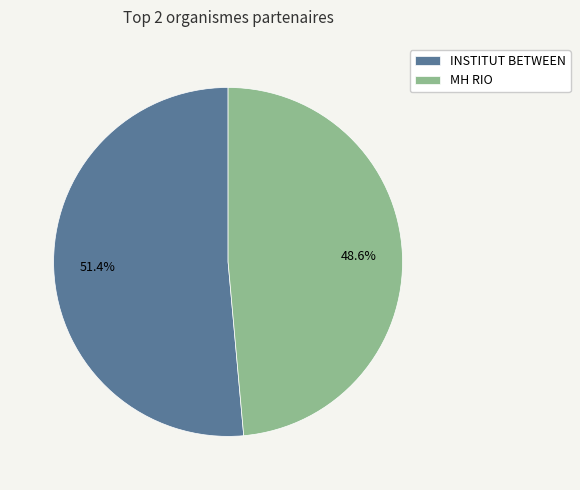

How much of the chart is everything except MH RIO?

51.4%